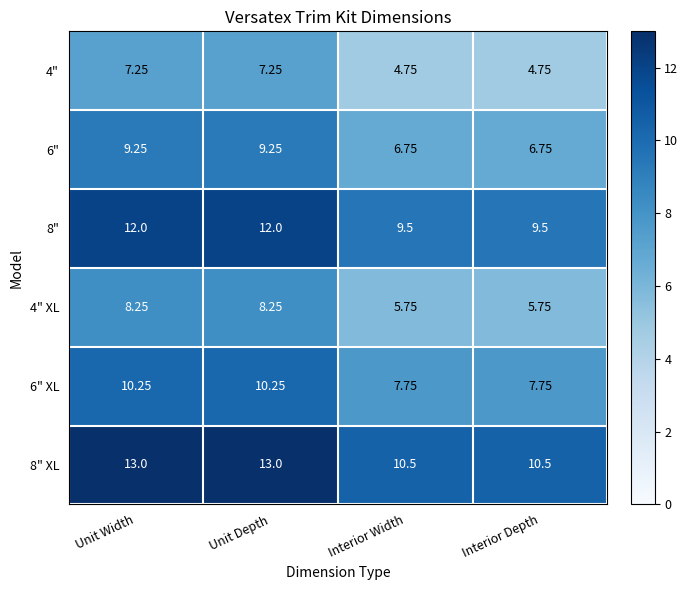

How many data points does each series have?

4